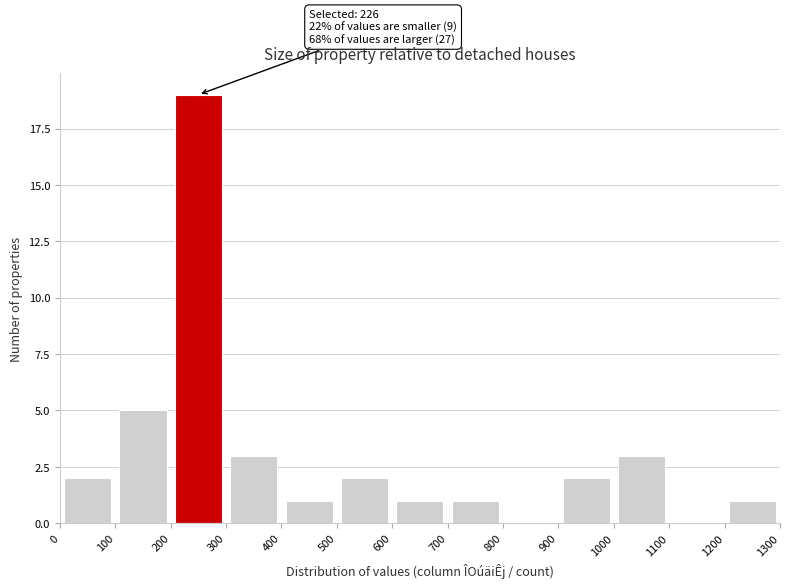

Which range on the x-axis has the tallest bar?

200 to 300